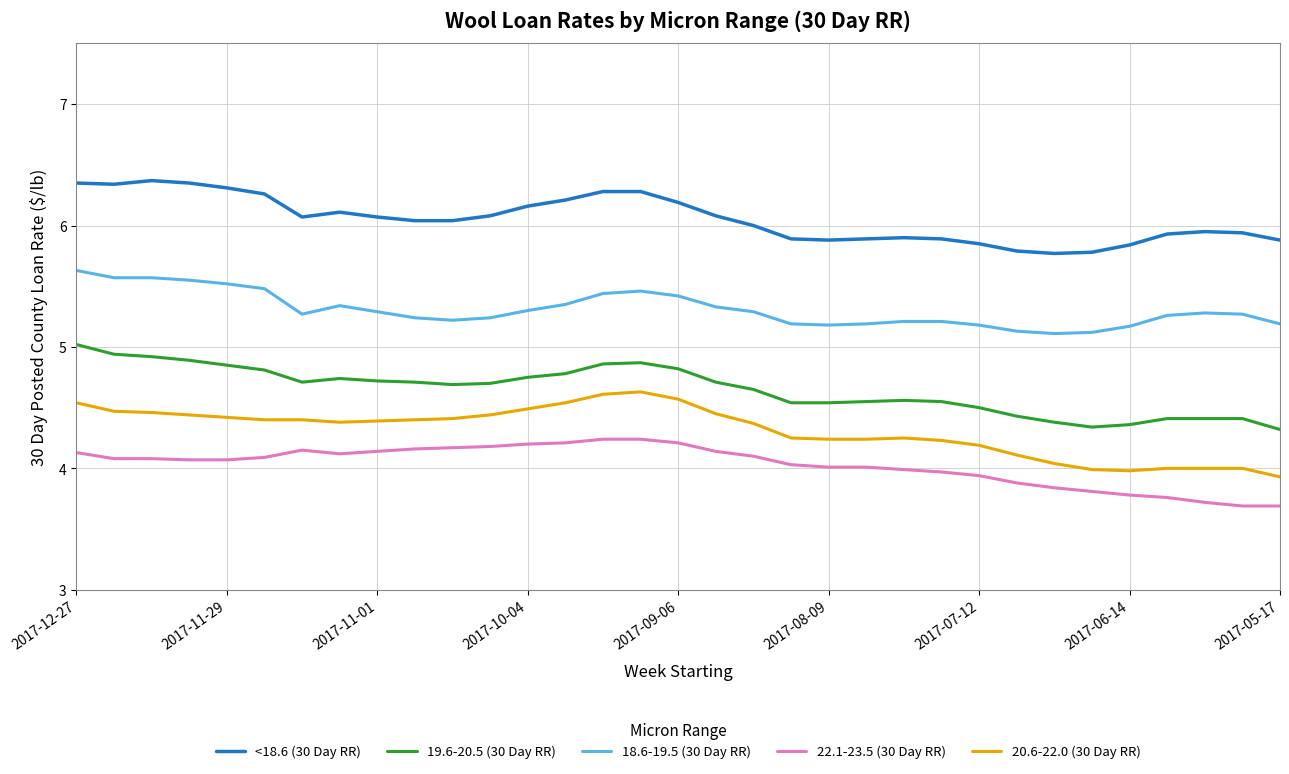

What is the maximum value shown in the chart?

6.4